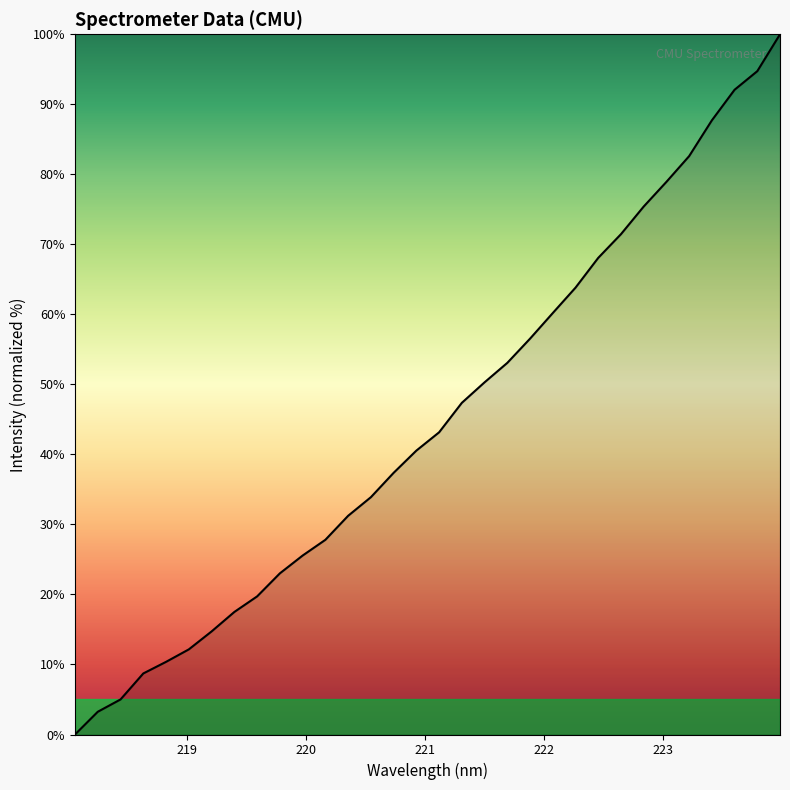

What is the greatest value displayed?

100.0